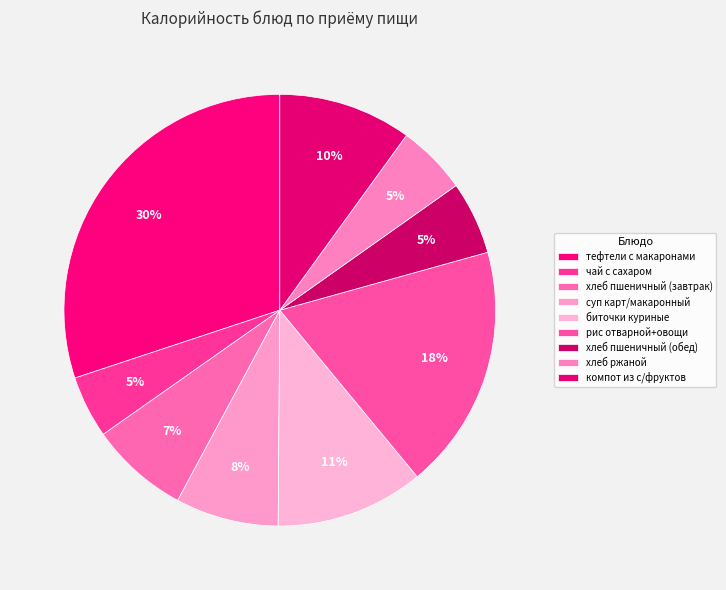

Does any single category account for the majority?

No